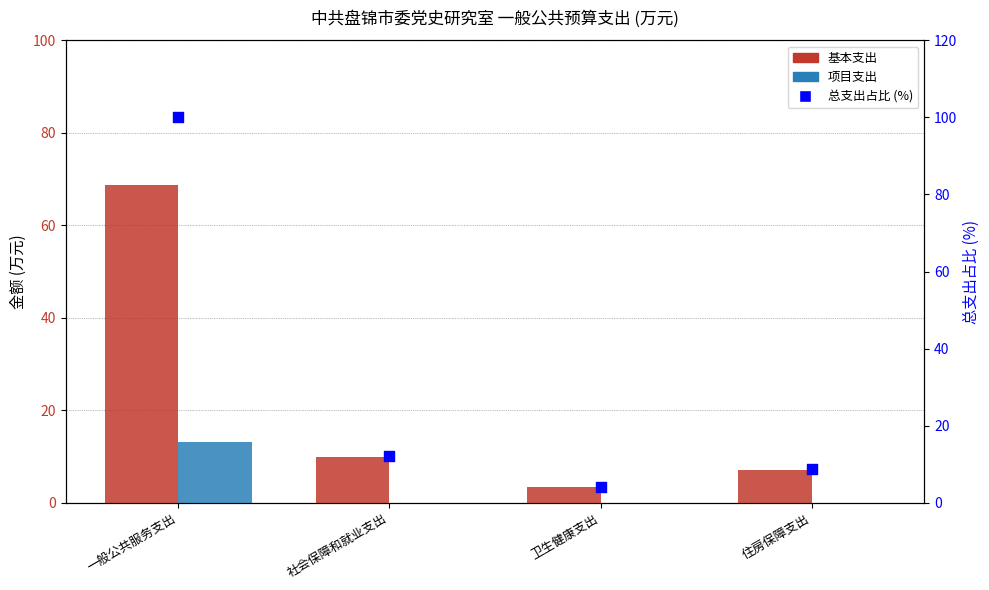

Is the value of 项目支出 at 卫生健康支出 greater than the value of 基本支出 at 一般公共服务支出?

No